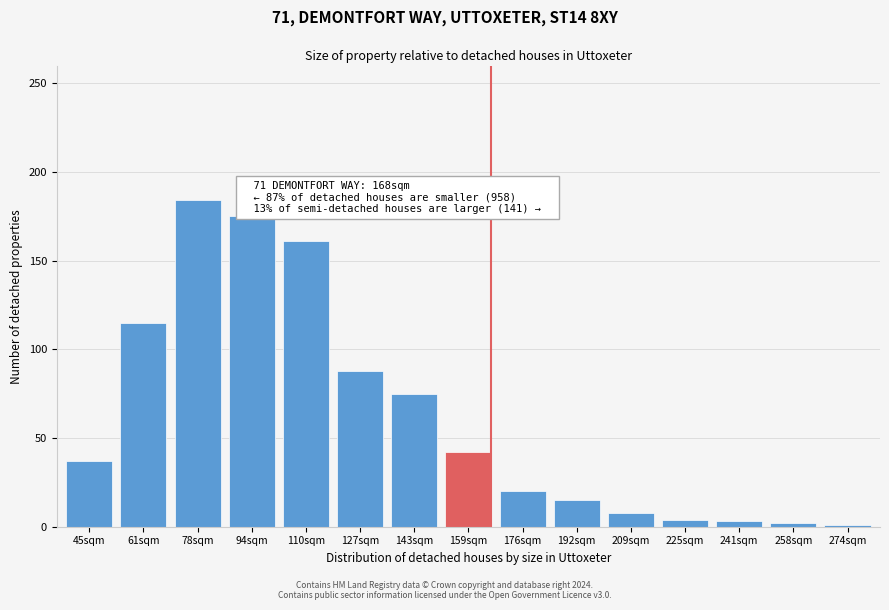

What is the greatest value displayed?

184